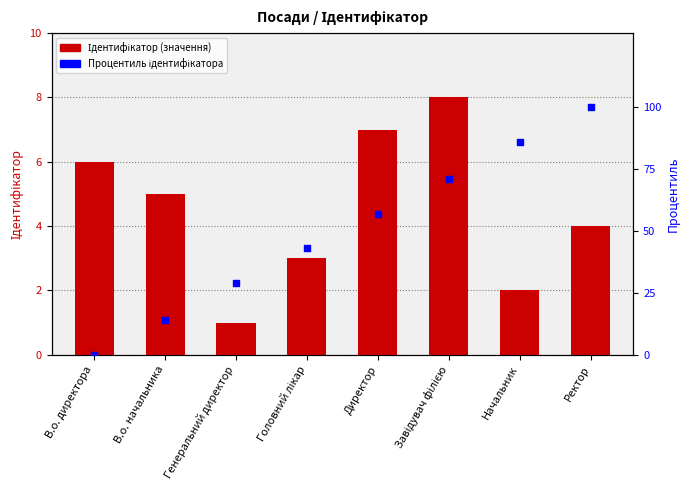

At which category is the sum across all series the highest?

Ректор